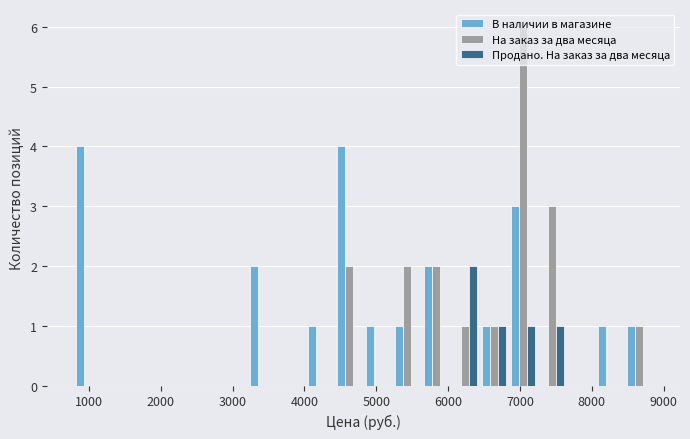

What is the maximum value shown in the chart?

6